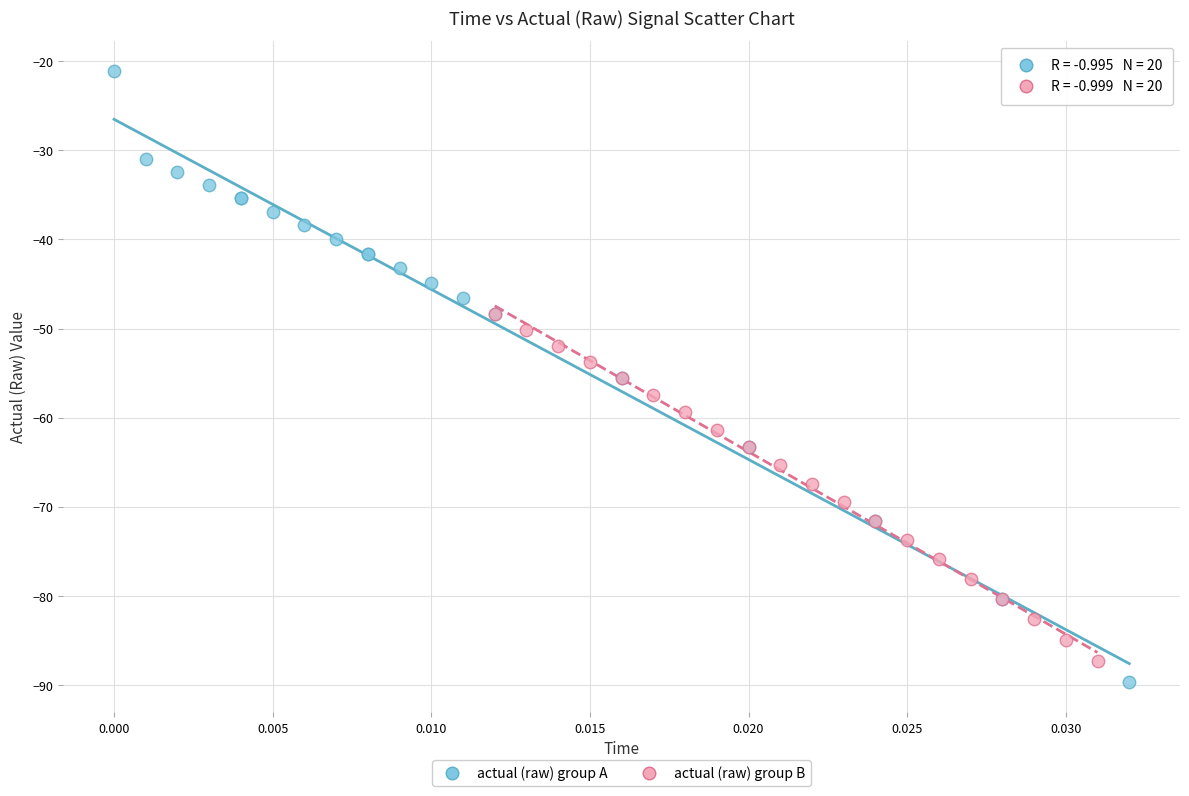

What are all the series names shown in the legend?

actual (raw) group A, actual (raw) group B